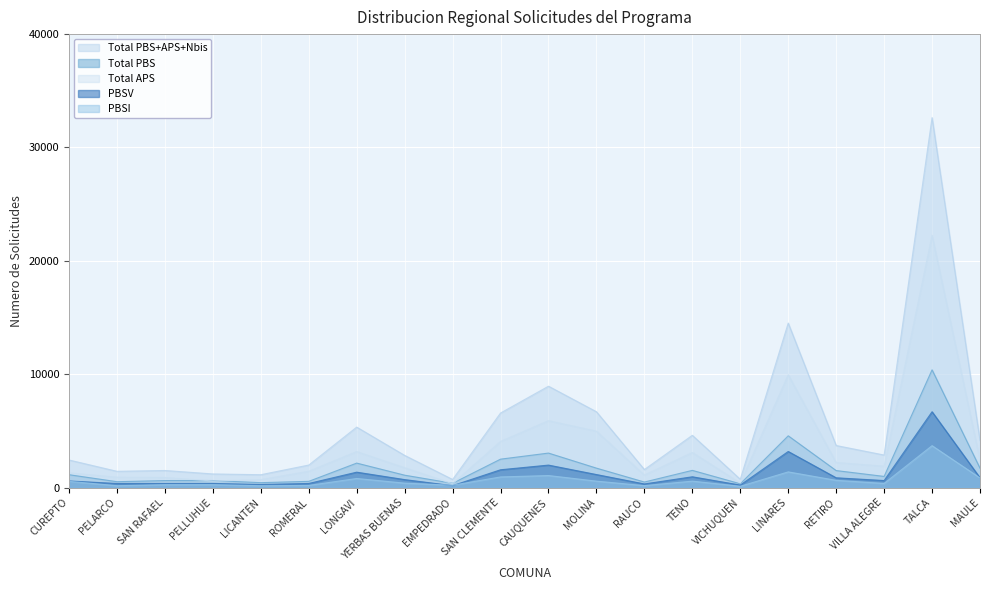

Rank the categories by Total APS value from highest to lowest.

TALCA, LINARES, CAUQUENES, MOLINA, SAN CLEMENTE, LONGAVI, TENO, MAULE, RETIRO, VILLA ALEGRE, YERBAS BUENAS, ROMERAL, CUREPTO, RAUCO, PELARCO, SAN RAFAEL, LICANTEN, PELLUHUE, VICHUQUEN, EMPEDRADO